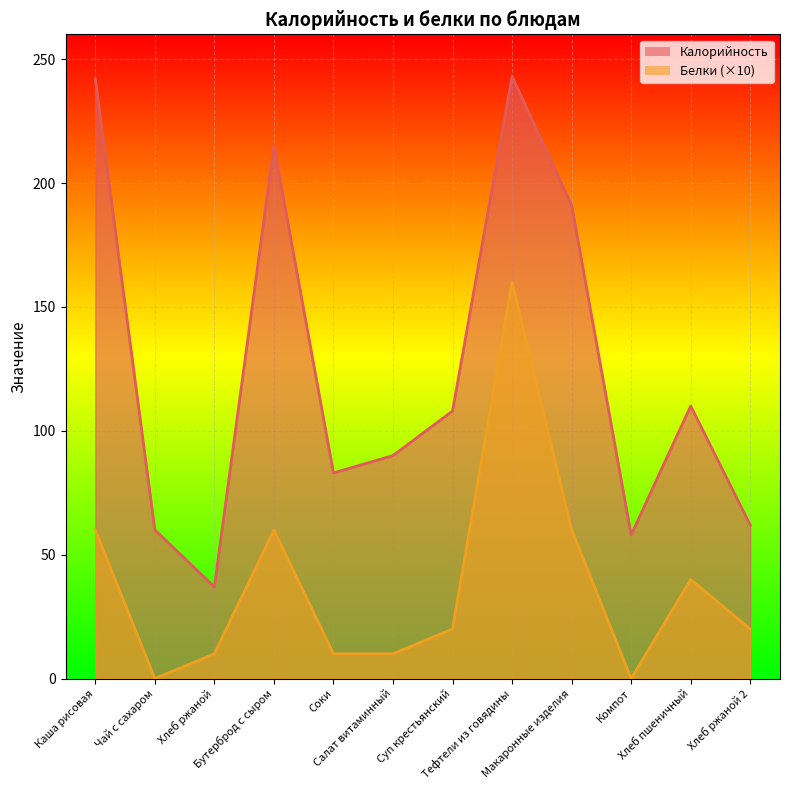

Where is Белки nearest to the value 80?

Каша рисовая